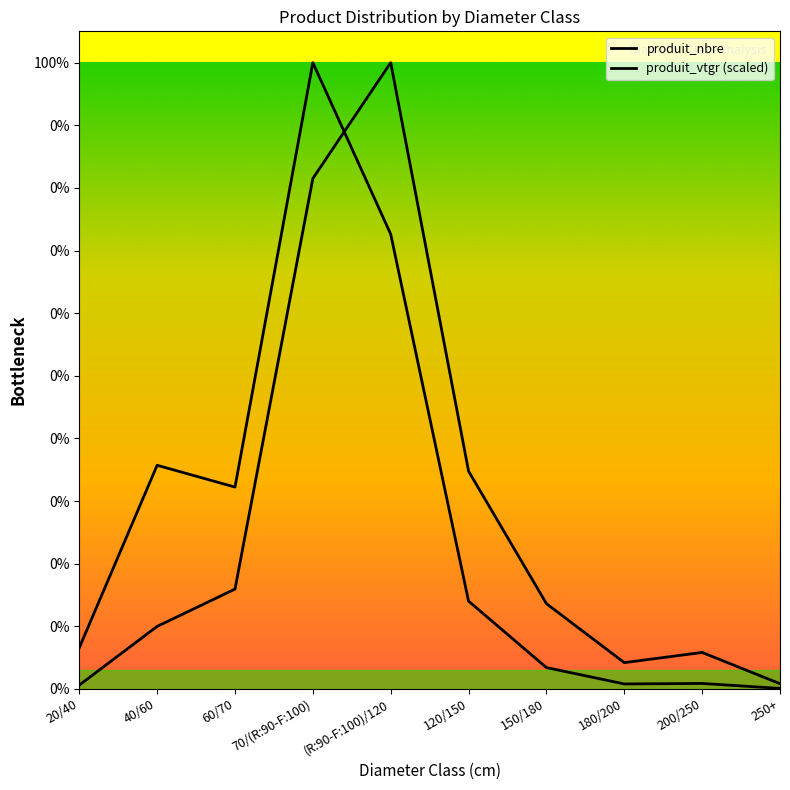

In produit_nbre, how many points are higher than both neighbors (excluding endpoints)?

3